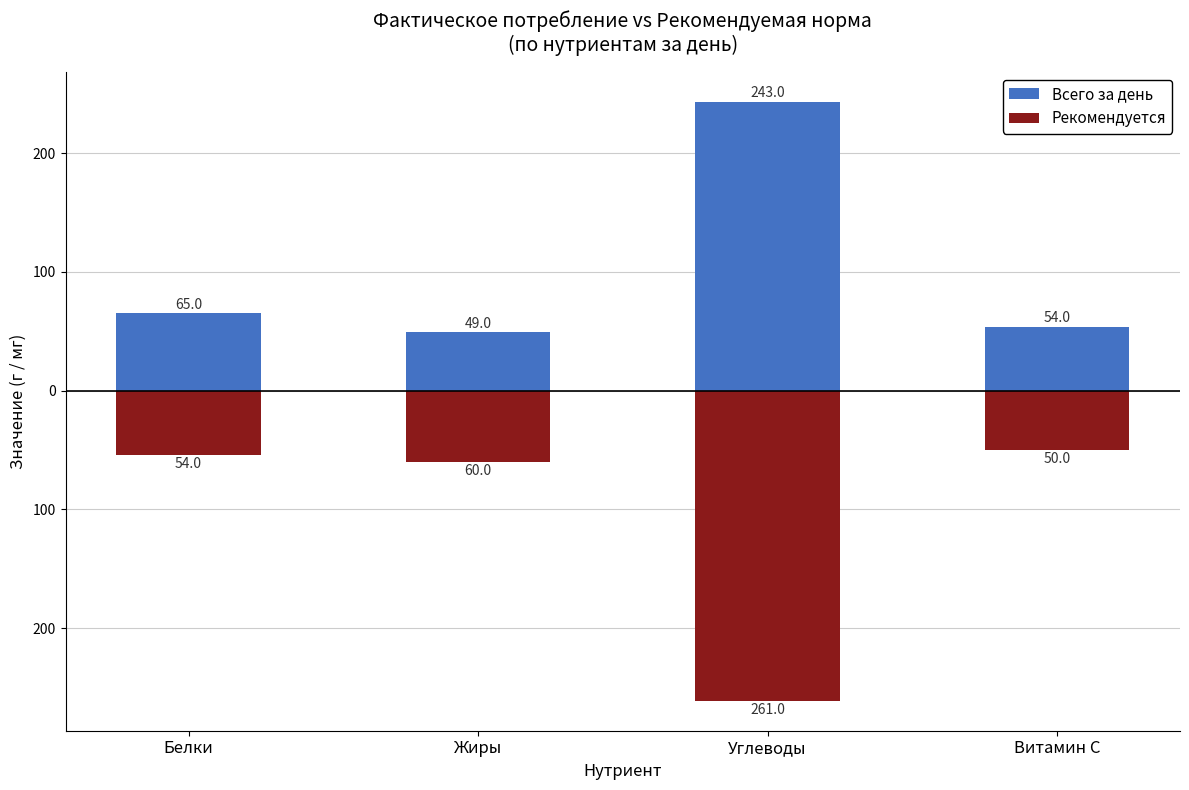

Reading left to right, what are all the values shown in this chart?

Всего за день: Белки=65	Жиры=49	Углеводы=243	Витамин C=54
Рекомендуется: Белки=-54	Жиры=-60	Углеводы=-261	Витамин C=-50